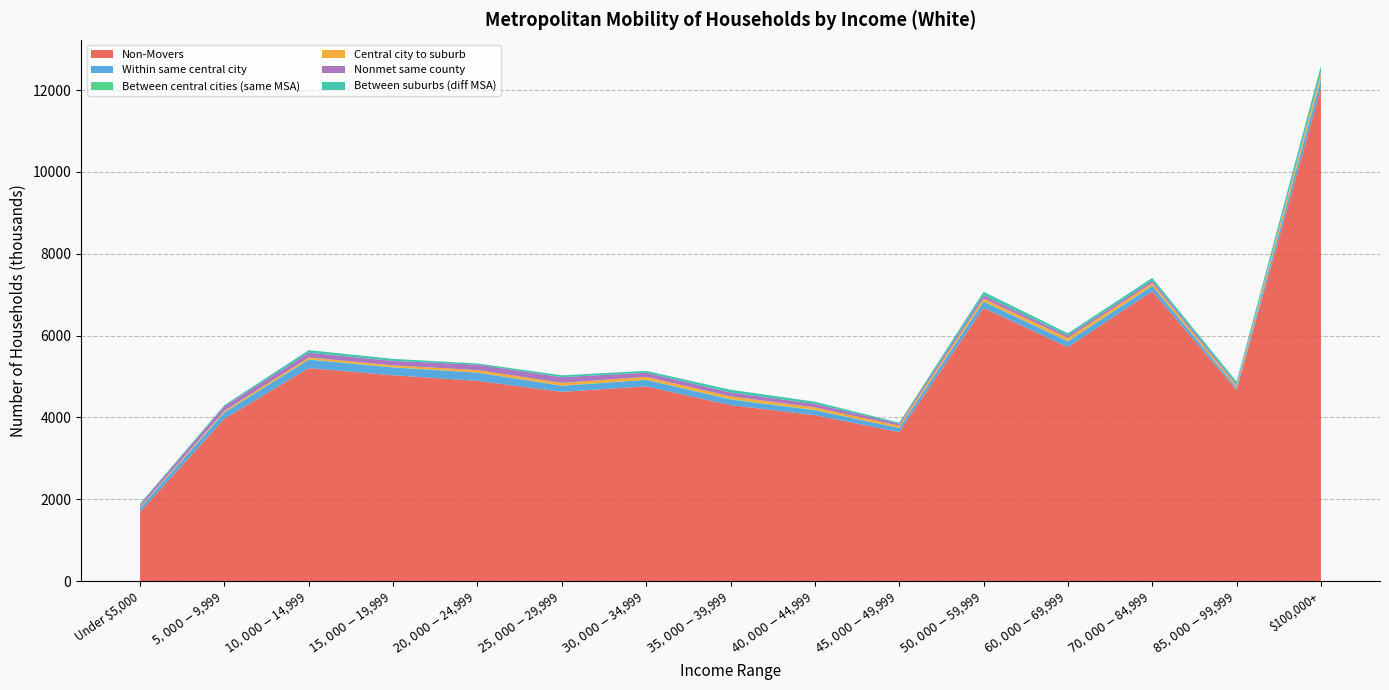

Reading left to right, extract all data points from this chart.

Non-Movers: 1694	3967	5205	5030	4893	4625	4759	4301	4055	3643	6678	5717	7083	4670	12053
Within same central city: 90	152	206	190	200	149	158	136	120	97	148	142	130	53	218
Between central cities (same MSA): 6	8	7	6	4	4	4	11	10	1	13	3	6	3	14
Central city to suburb: 20	34	49	47	60	68	71	67	62	56	66	82	69	44	116
Nonmet same county: 61	114	115	108	133	138	101	93	85	50	80	55	58	38	36
Between suburbs (diff MSA): 23	28	63	50	30	45	45	69	53	25	87	57	66	67	162